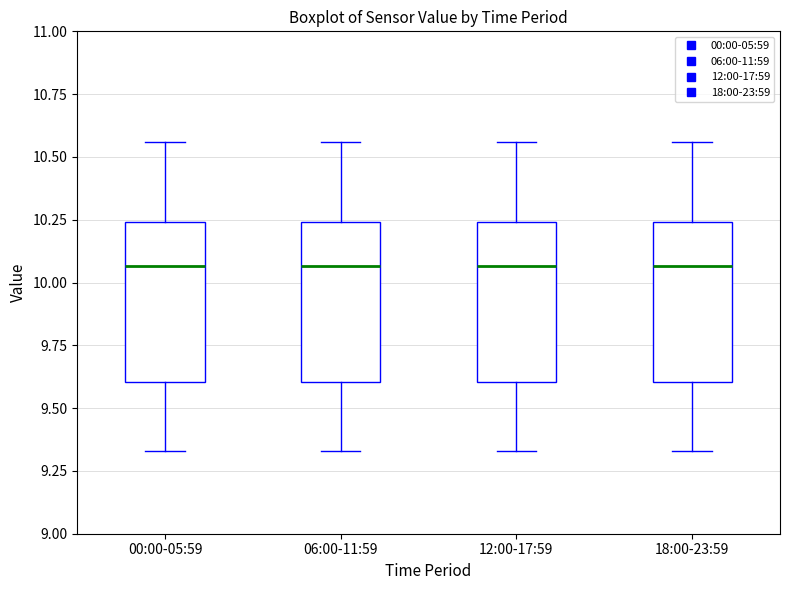

Reading left to right, transcribe this box plot: for each box, give where its median line is, the range the box spans, and where its two whiskers end, as read against the y-axis. The values are not printed on the chart, so give them approximately, as read against the axis.

00:00-05:59: median 10.05, box 9.60 to 10.25, whiskers 9.35 to 10.55
06:00-11:59: median 10.05, box 9.60 to 10.25, whiskers 9.35 to 10.55
12:00-17:59: median 10.05, box 9.60 to 10.25, whiskers 9.35 to 10.55
18:00-23:59: median 10.05, box 9.60 to 10.25, whiskers 9.35 to 10.55